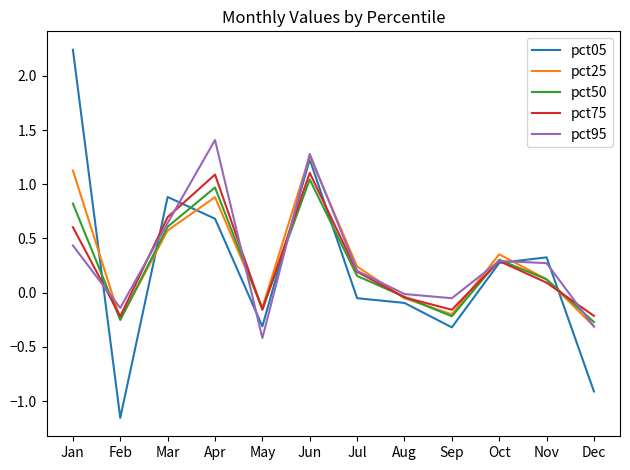

In pct25, how many points are lower than both neighbors (excluding endpoints)?

3